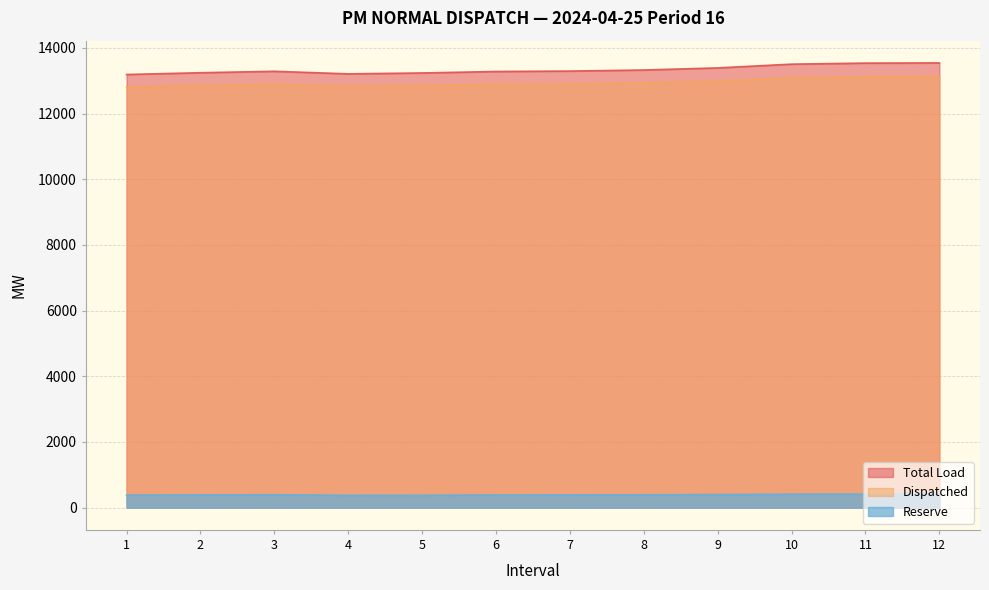

At which label does Total Load first exceed 13293?

7